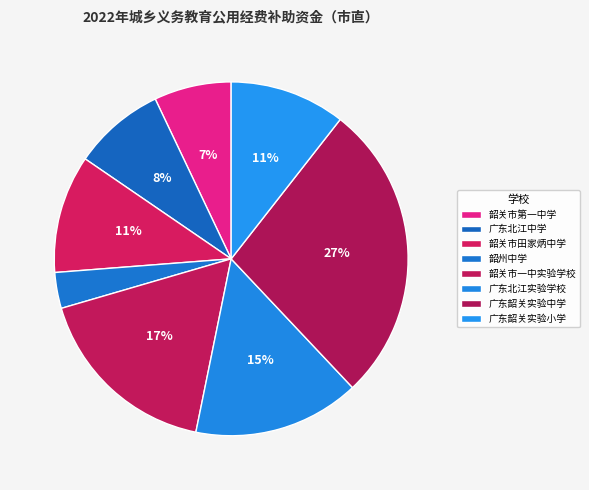

How many slices are in this pie chart?

8